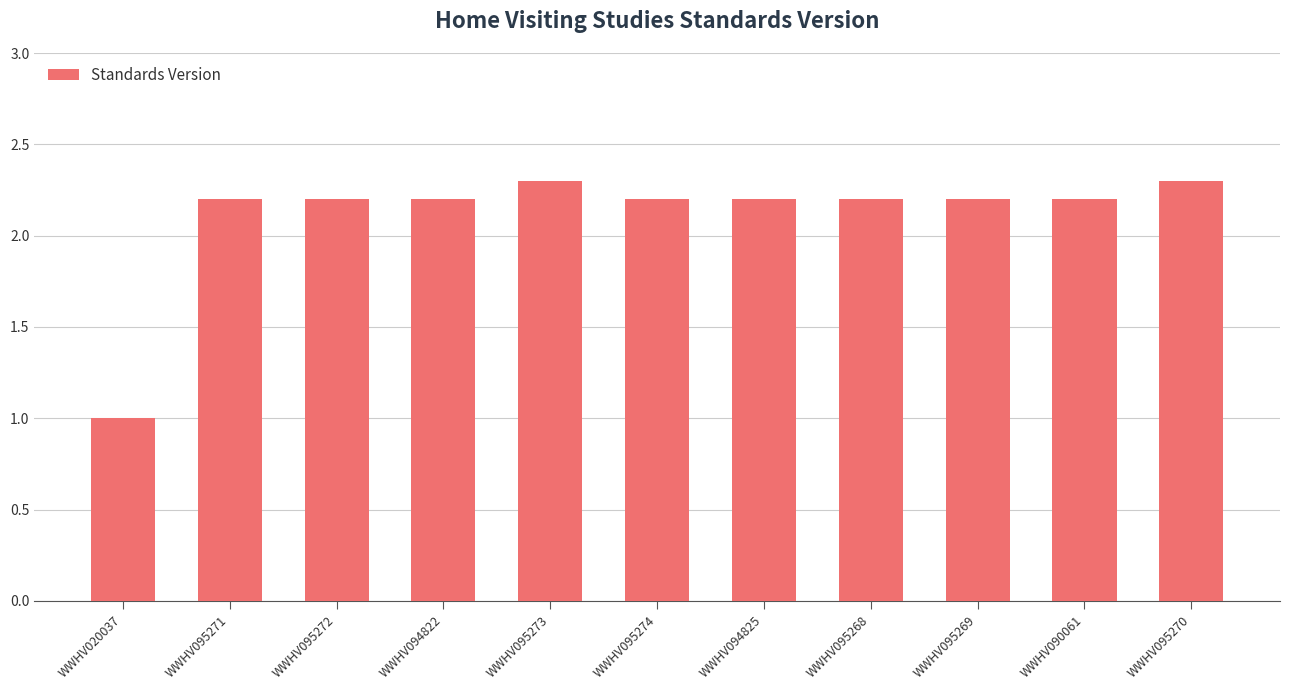

What is the average value?

2.1